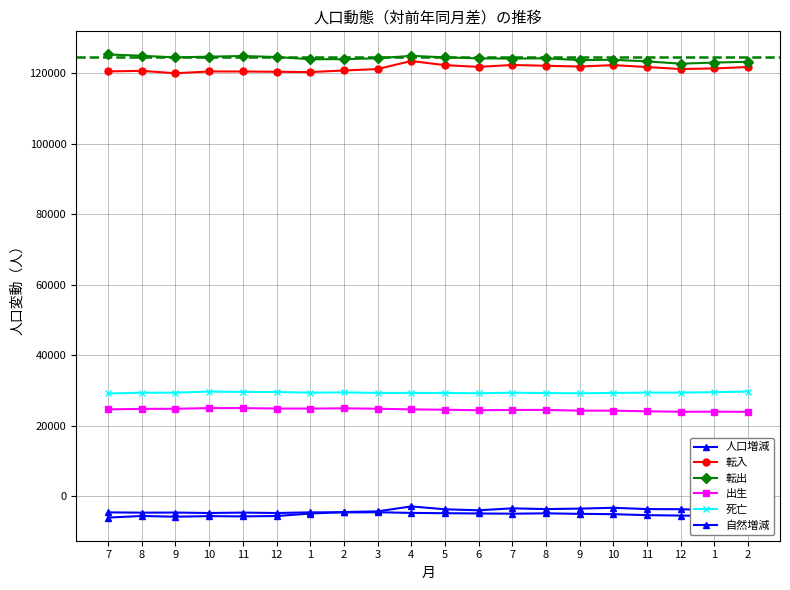

What is the highest value of the 転入 series?

123485